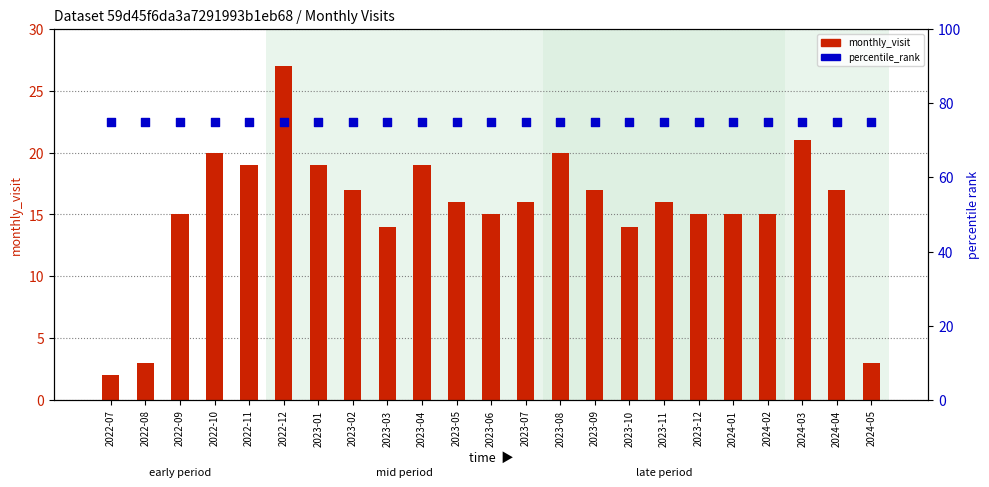

At how many categories does at least one series exceed 41?

23